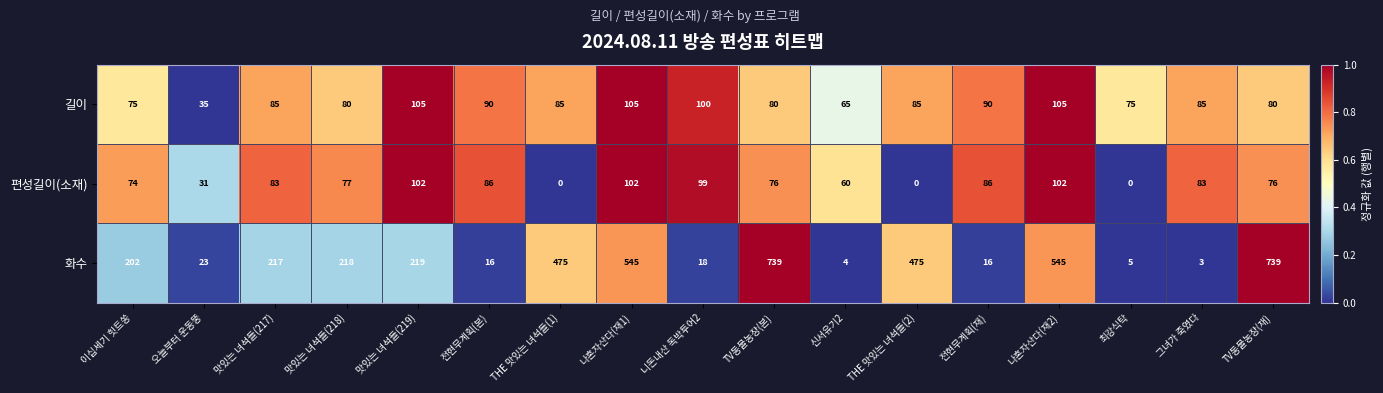

Count the number of categories in the chart.

17